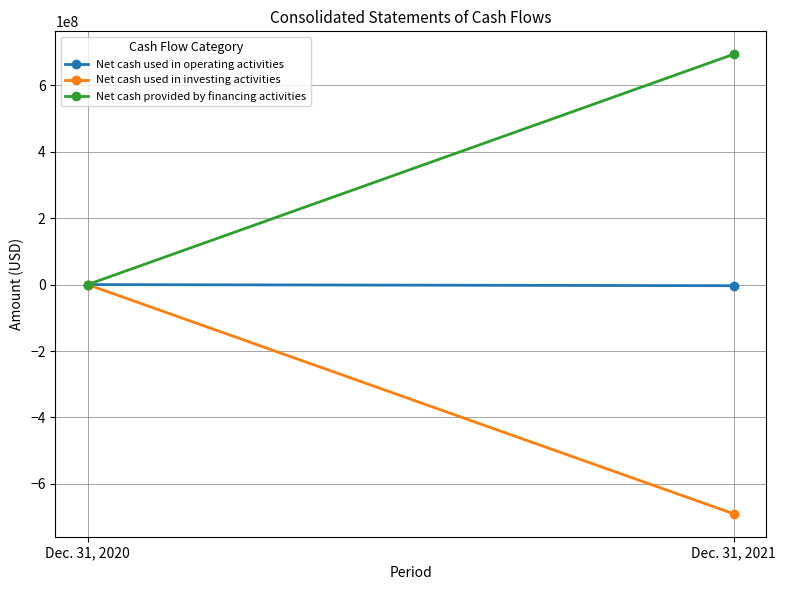

How many values in Net cash used in investing activities are below zero?

1